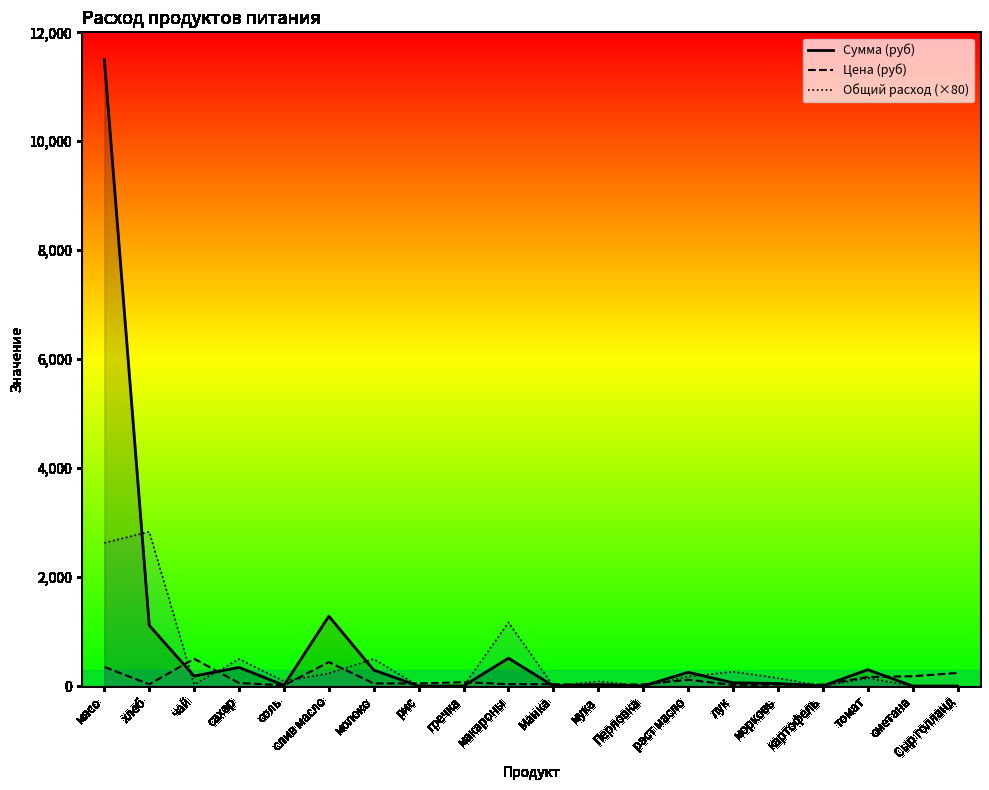

What is the label of the 17th point from the left?

картофель